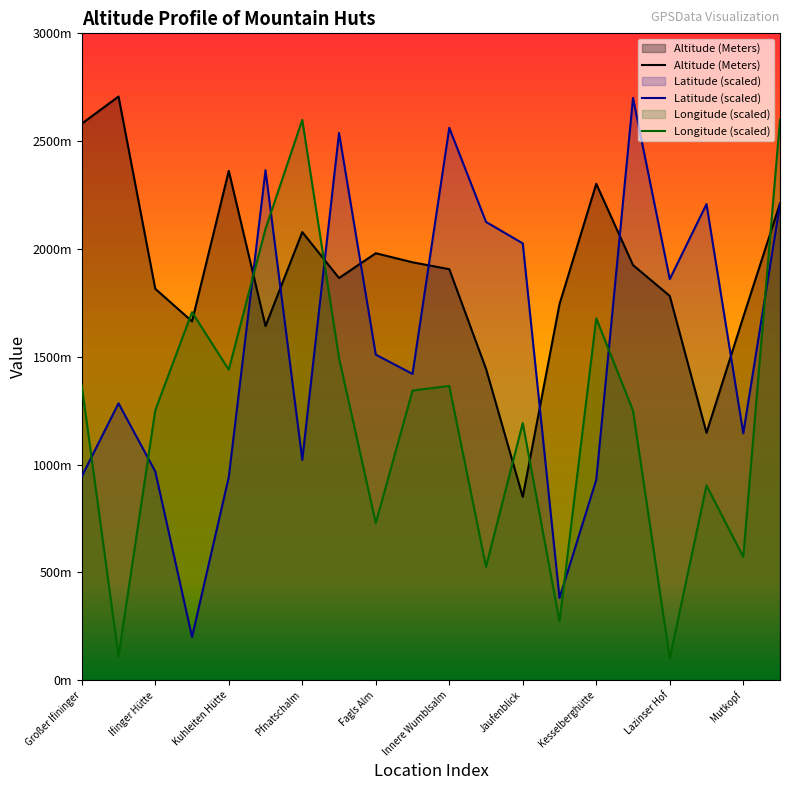

True or false: Longitude has a value of 660.2 at Innere Wumblsalm.

False